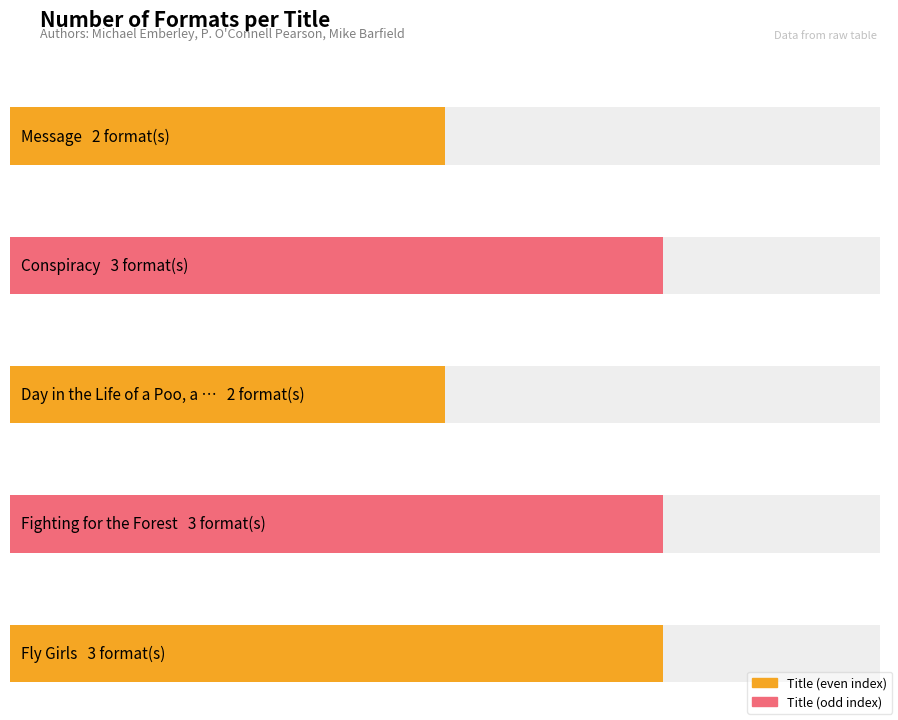

Are the bars grouped side by side (vs. stacked)?

No